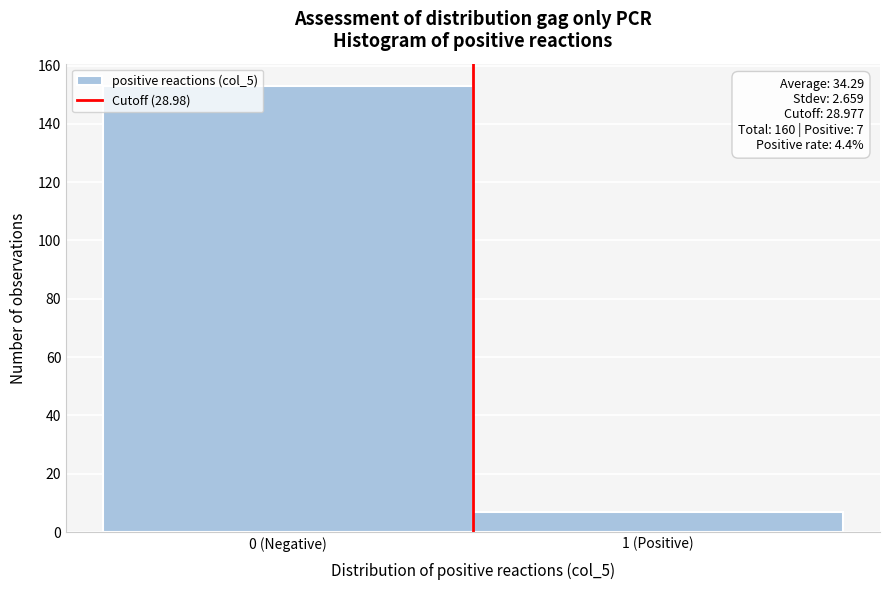

Reading right to left, what are all the values shown in this chart?

7	153